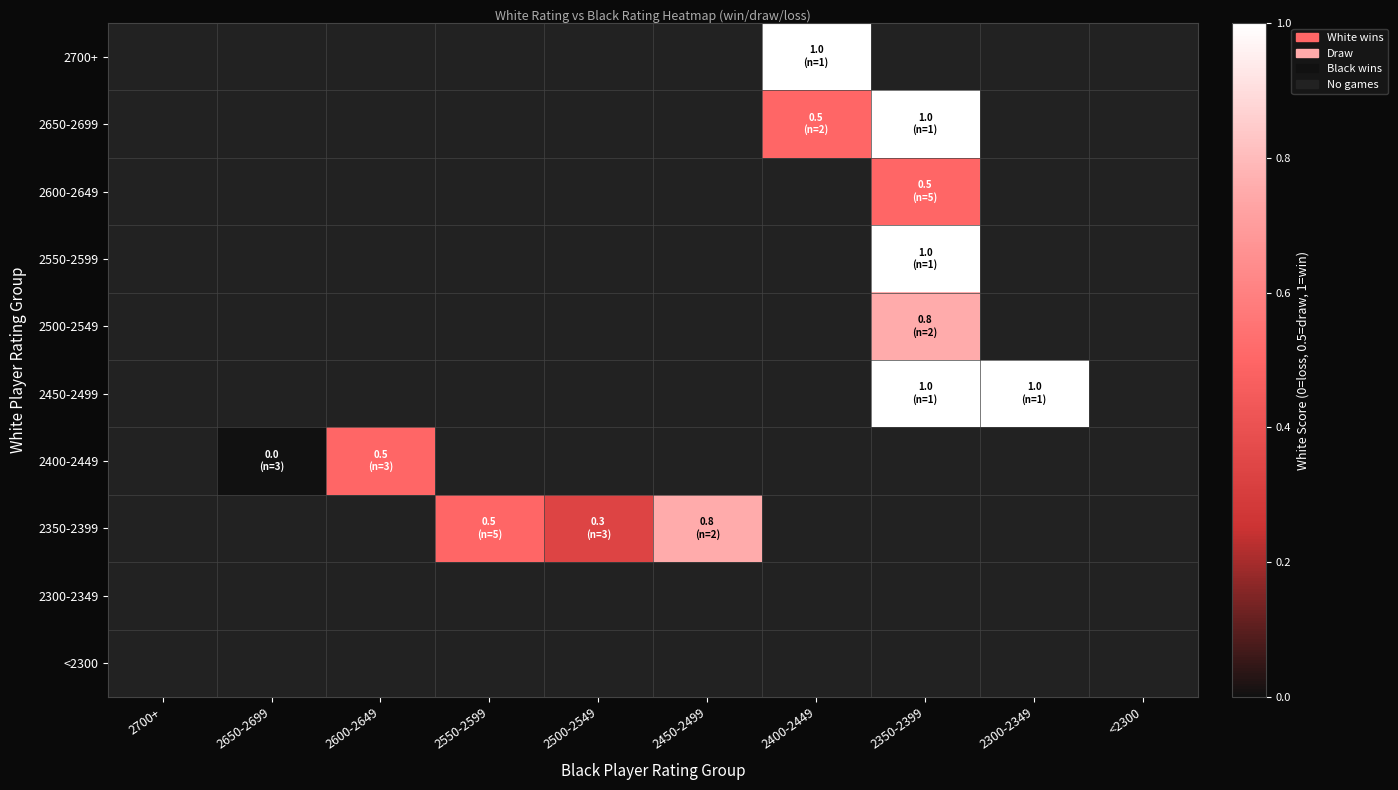

How many distinct data groups are displayed?

10